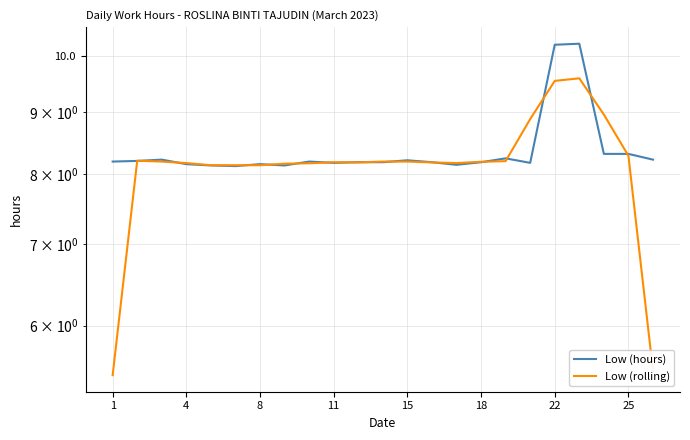

Between 22 and 1, which is larger?

22